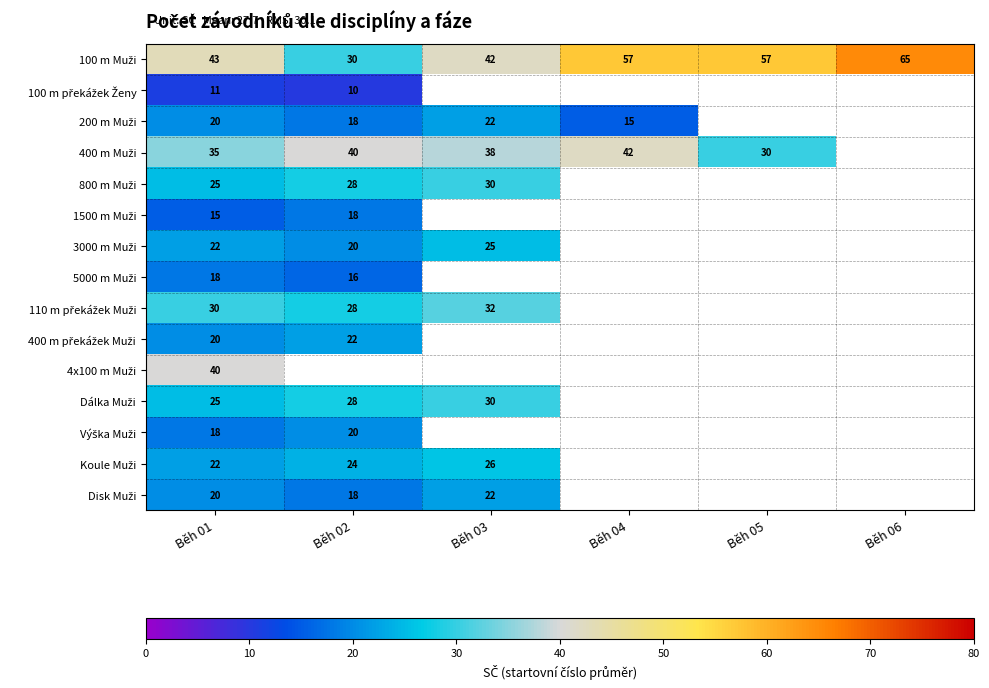

What is the difference between the highest and lowest values at Běh 03?

20.0